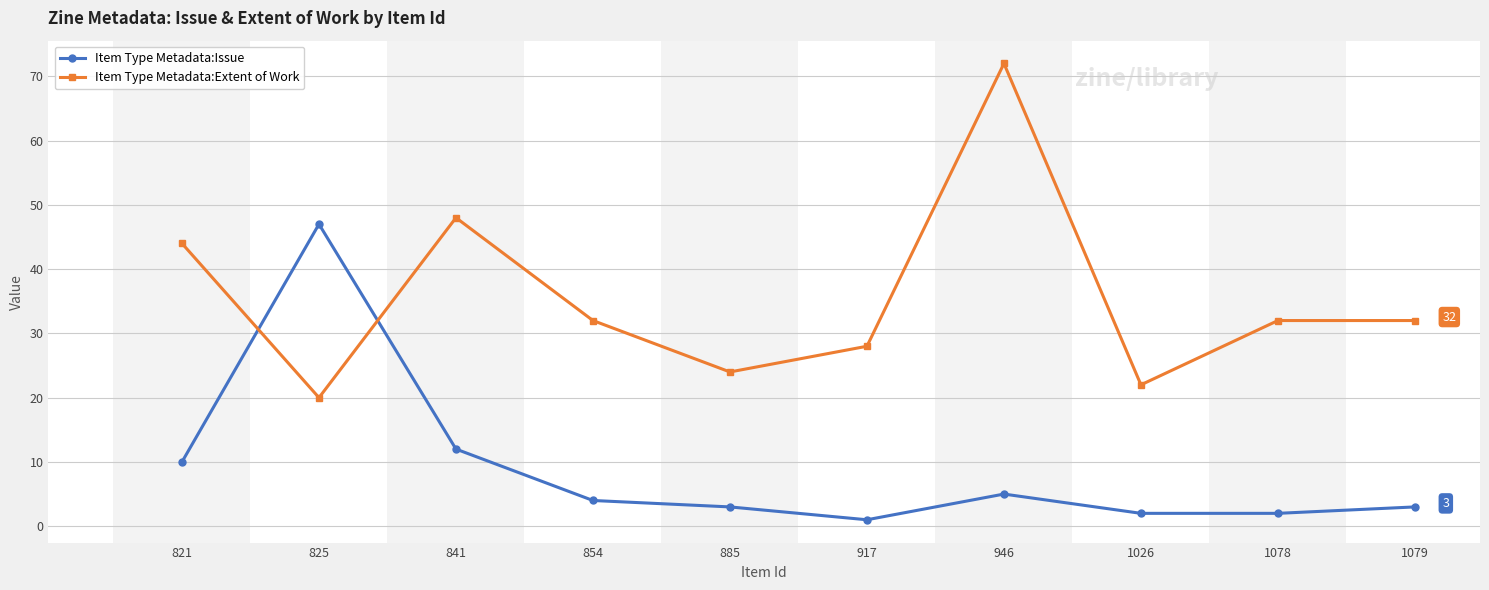

Does the chart display data point markers on the line(s)?

Yes